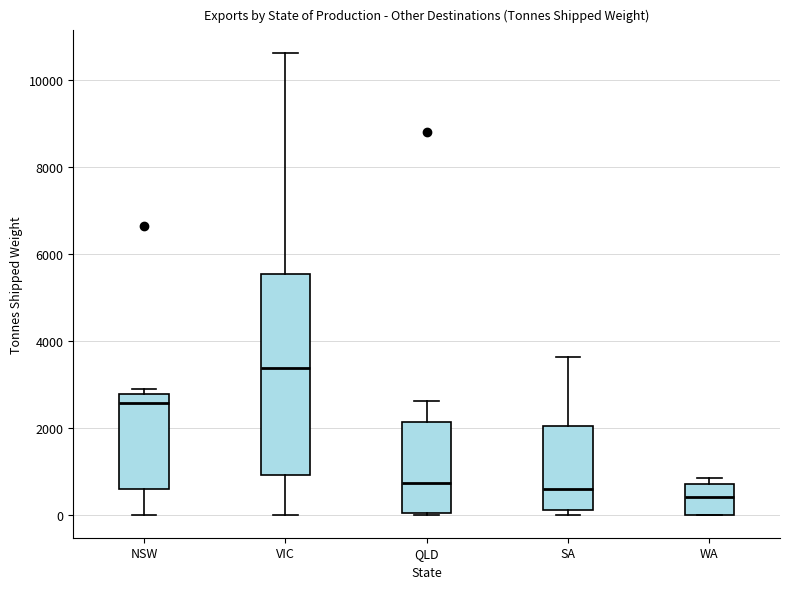

Which box is the tallest, from its lower edge to its upper edge?

VIC